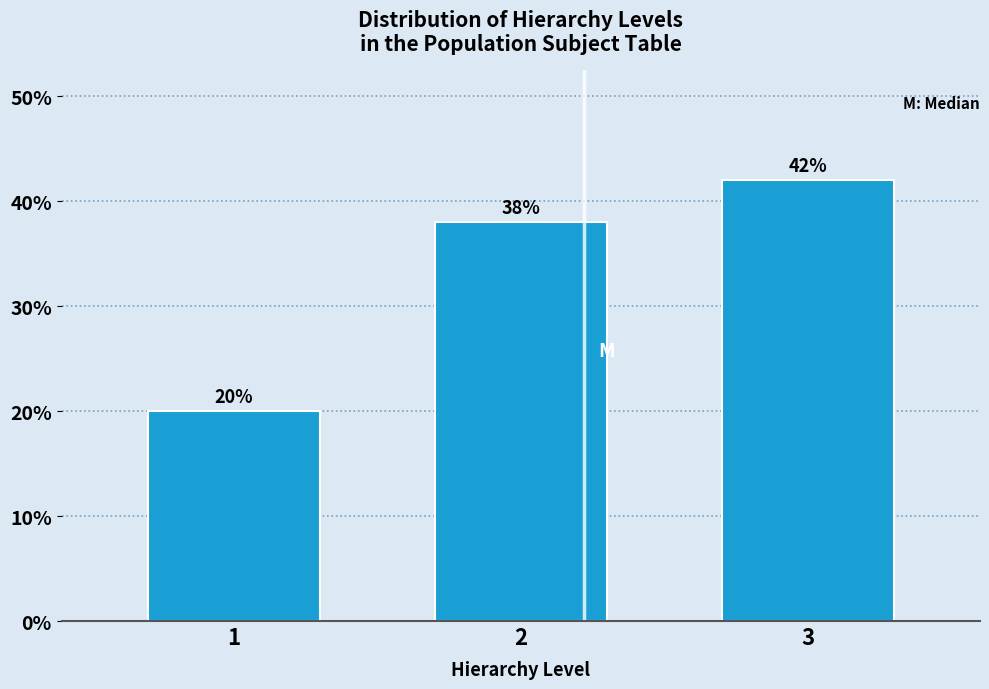

Reading right to left, list all the values displayed in this chart.

42	38	20